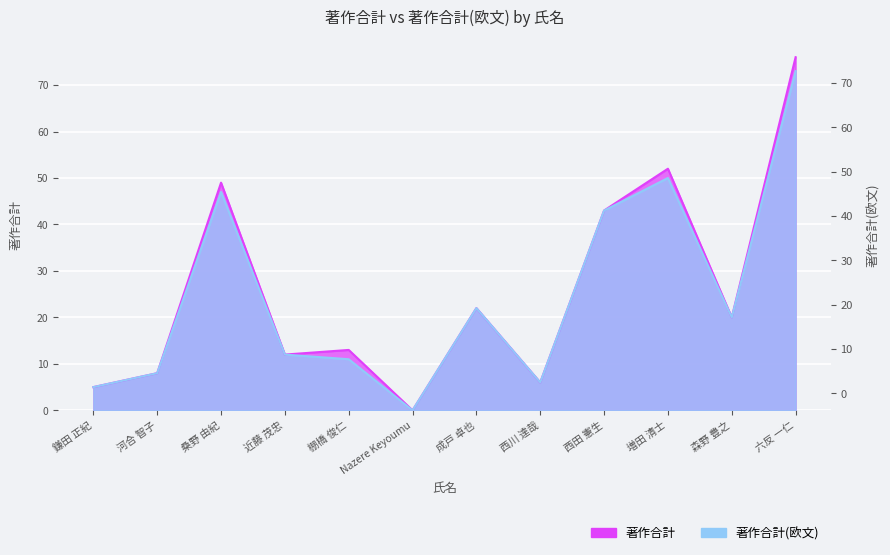

Which has a higher value, 成戸 卓也 or 森野 豊之?

成戸 卓也